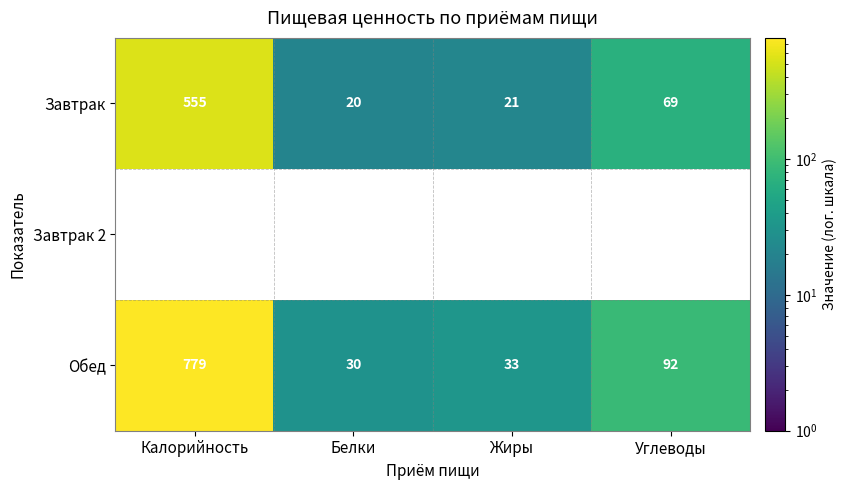

What is the minimum value for Обед?

30